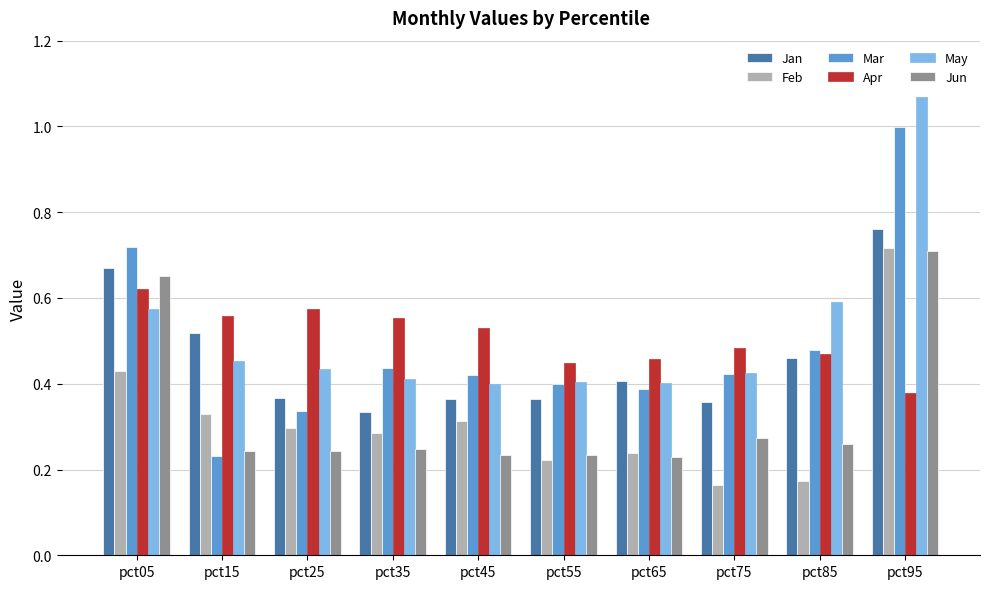

Is the value of Apr at pct15 greater than the value of May at pct95?

No